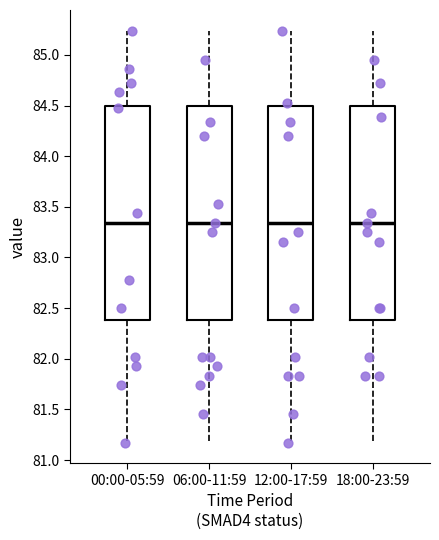

Where does the lower whisker of the box for 12:00-17:59 end on the y-axis? The values are not printed on the chart, so give them approximately, as read against the axis.

81.15